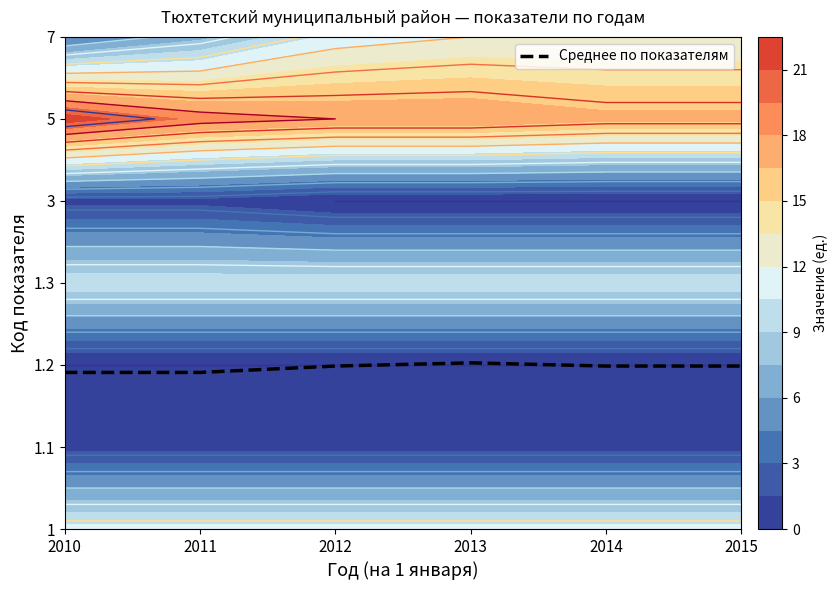

At which category does the chart reach its minimum across all series?

2010